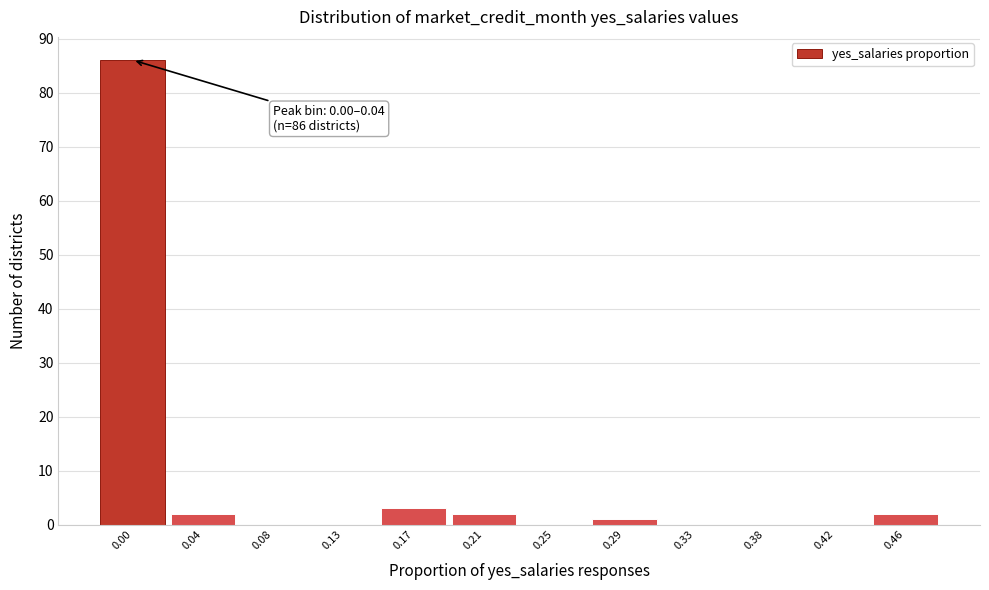

Reading left to right, extract all data points from this chart.

0.00=86	0.04=2	0.08=0	0.13=0	0.17=3	0.21=2	0.25=0	0.29=1	0.33=0	0.38=0	0.42=0	0.46=2